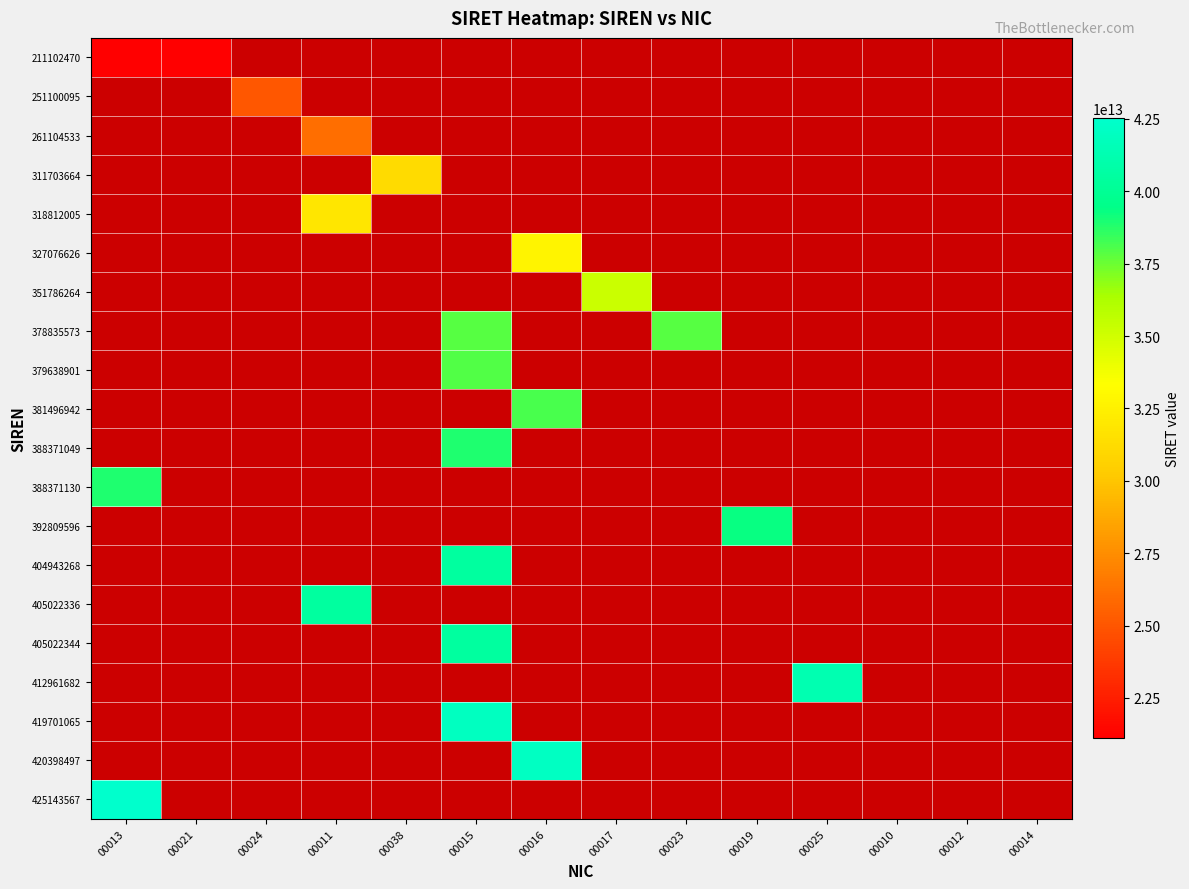

Reading right to left, list all the values displayed in this chart.

211102470: 00014=0	00012=0	00010=0	00025=0	00019=0	00023=0	00017=0	00016=0	00015=0	00038=0	00011=0	00024=0	00021=21110247000021	00013=21110247000013
251100095: 00014=0	00012=0	00010=0	00025=0	00019=0	00023=0	00017=0	00016=0	00015=0	00038=0	00011=0	00024=25110009500024	00021=0	00013=0
261104533: 00014=0	00012=0	00010=0	00025=0	00019=0	00023=0	00017=0	00016=0	00015=0	00038=0	00011=26110453300011	00024=0	00021=0	00013=0
311703664: 00014=0	00012=0	00010=0	00025=0	00019=0	00023=0	00017=0	00016=0	00015=0	00038=31170366400038	00011=0	00024=0	00021=0	00013=0
318812005: 00014=0	00012=0	00010=0	00025=0	00019=0	00023=0	00017=0	00016=0	00015=0	00038=0	00011=31881200500011	00024=0	00021=0	00013=0
327076626: 00014=0	00012=0	00010=0	00025=0	00019=0	00023=0	00017=0	00016=32707662600016	00015=0	00038=0	00011=0	00024=0	00021=0	00013=0
351786264: 00014=0	00012=0	00010=0	00025=0	00019=0	00023=0	00017=35178626400017	00016=0	00015=0	00038=0	00011=0	00024=0	00021=0	00013=0
378835573: 00014=0	00012=0	00010=0	00025=0	00019=0	00023=37883557300023	00017=0	00016=0	00015=37883557300015	00038=0	00011=0	00024=0	00021=0	00013=0
379638901: 00014=0	00012=0	00010=0	00025=0	00019=0	00023=0	00017=0	00016=0	00015=37963890100015	00038=0	00011=0	00024=0	00021=0	00013=0
381496942: 00014=0	00012=0	00010=0	00025=0	00019=0	00023=0	00017=0	00016=38149694200016	00015=0	00038=0	00011=0	00024=0	00021=0	00013=0
388371049: 00014=0	00012=0	00010=0	00025=0	00019=0	00023=0	00017=0	00016=0	00015=38837104900015	00038=0	00011=0	00024=0	00021=0	00013=0
388371130: 00014=0	00012=0	00010=0	00025=0	00019=0	00023=0	00017=0	00016=0	00015=0	00038=0	00011=0	00024=0	00021=0	00013=38837113000013
392809596: 00014=0	00012=0	00010=0	00025=0	00019=39280959600019	00023=0	00017=0	00016=0	00015=0	00038=0	00011=0	00024=0	00021=0	00013=0
404943268: 00014=0	00012=0	00010=0	00025=0	00019=0	00023=0	00017=0	00016=0	00015=40494326800015	00038=0	00011=0	00024=0	00021=0	00013=0
405022336: 00014=0	00012=0	00010=0	00025=0	00019=0	00023=0	00017=0	00016=0	00015=0	00038=0	00011=40502233600011	00024=0	00021=0	00013=0
405022344: 00014=0	00012=0	00010=0	00025=0	00019=0	00023=0	00017=0	00016=0	00015=40502234400015	00038=0	00011=0	00024=0	00021=0	00013=0
412961682: 00014=0	00012=0	00010=0	00025=41296168200025	00019=0	00023=0	00017=0	00016=0	00015=0	00038=0	00011=0	00024=0	00021=0	00013=0
419701065: 00014=0	00012=0	00010=0	00025=0	00019=0	00023=0	00017=0	00016=0	00015=41970106500015	00038=0	00011=0	00024=0	00021=0	00013=0
420398497: 00014=0	00012=0	00010=0	00025=0	00019=0	00023=0	00017=0	00016=42039849700016	00015=0	00038=0	00011=0	00024=0	00021=0	00013=0
425143567: 00014=0	00012=0	00010=0	00025=0	00019=0	00023=0	00017=0	00016=0	00015=0	00038=0	00011=0	00024=0	00021=0	00013=42514356700013